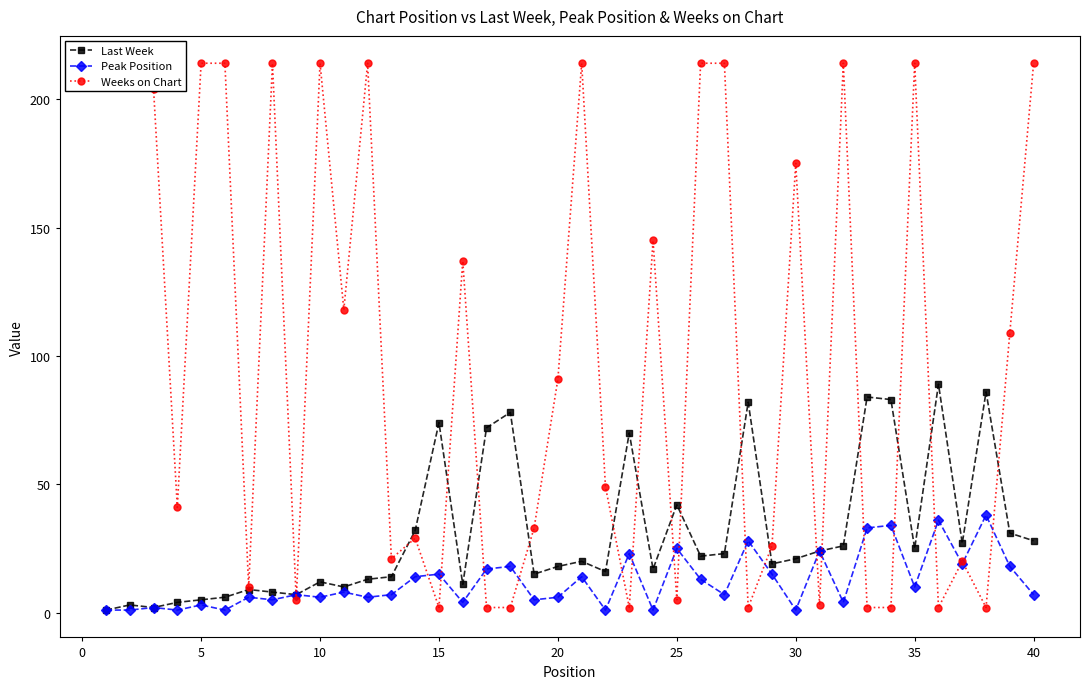

True or false: Last Week has a value of 21 at 30.

True